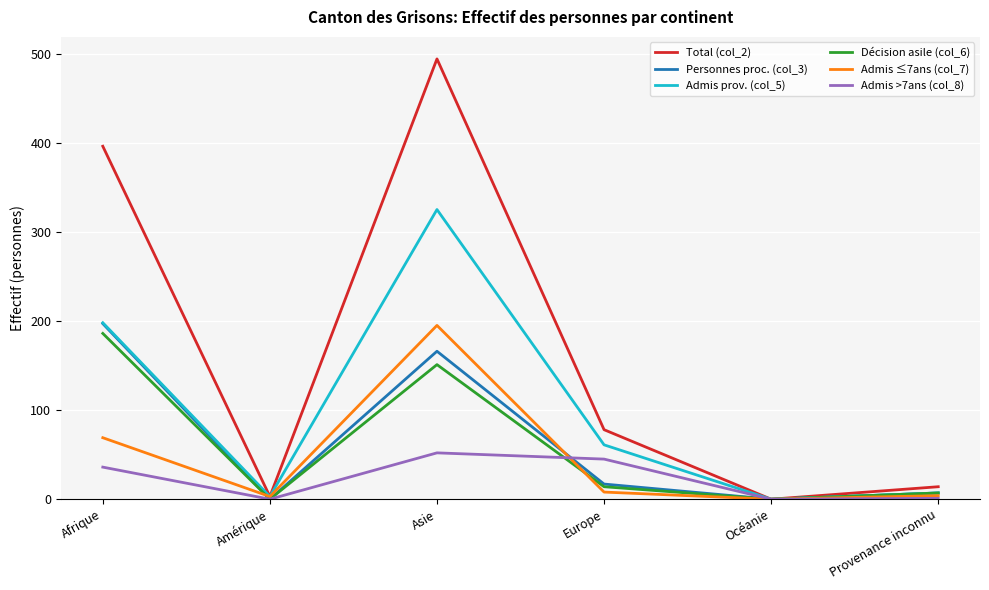

The value of Total (col_2) at Amérique is 3. True or false?

True